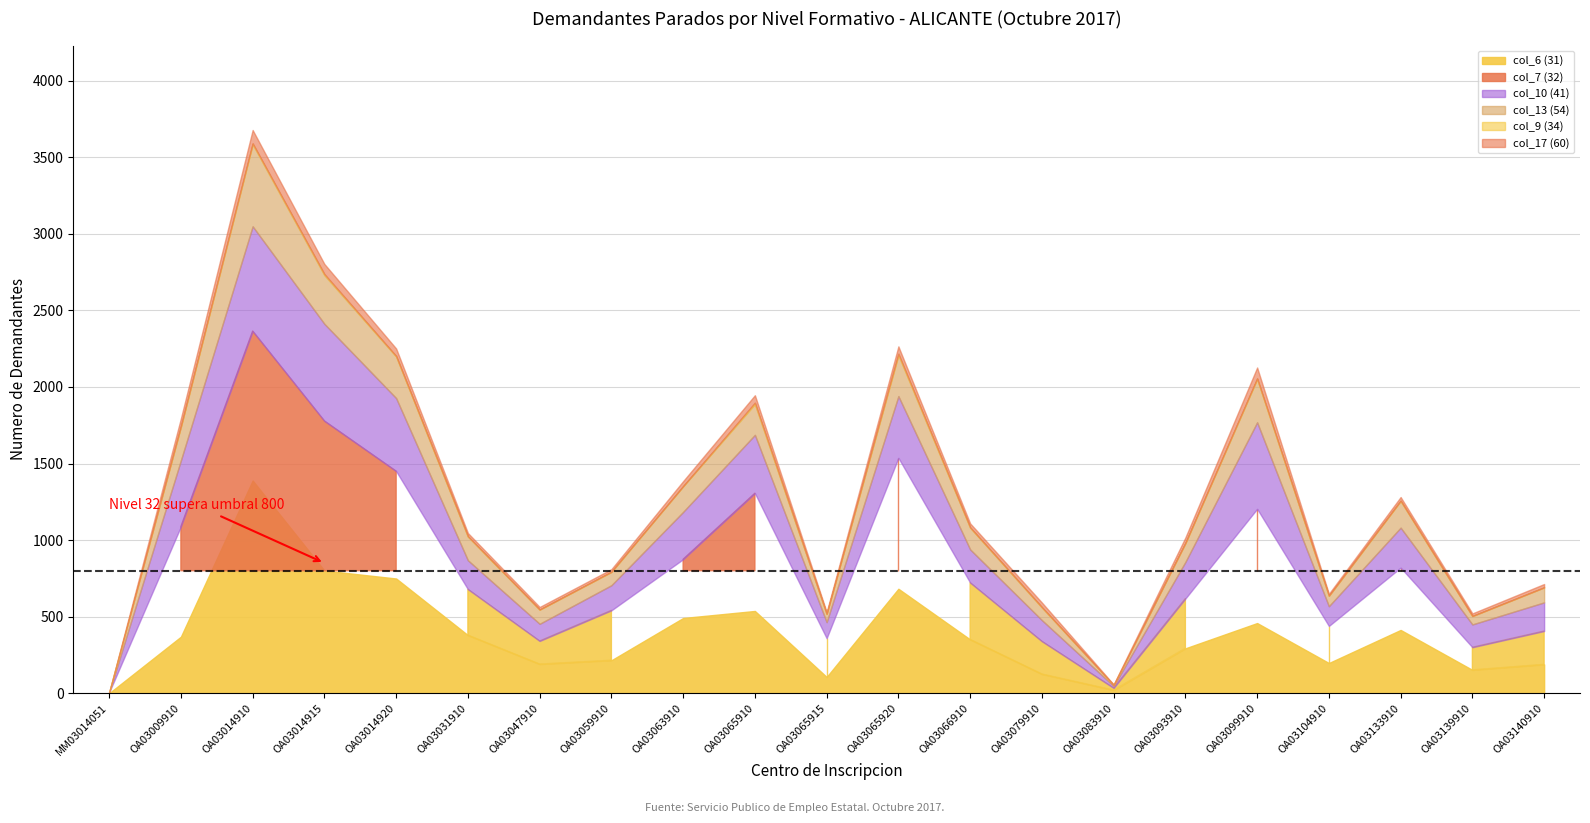

Reading left to right, list all the values displayed in this chart.

col_6 (31): 0	369	1389	801	749	379	190	215	491	537	106	682	351	125	20	293	458	197	413	152	188
col_7 (32): 5	720	976	977	701	300	151	326	384	769	253	855	371	214	14	325	746	242	407	148	218
col_10 (41): 0	432	684	634	477	189	112	164	309	381	105	403	217	138	13	239	565	129	261	149	187
col_13 (54): 0	220	536	318	272	155	93	87	168	201	54	268	142	83	6	123	283	68	175	55	98
col_9 (34): 0	3	6	7	3	2	0	1	0	9	0	9	2	2	0	1	4	1	1	0	0
col_17 (60): 0	51	87	66	49	21	17	17	33	49	12	48	26	30	4	36	71	12	24	17	22